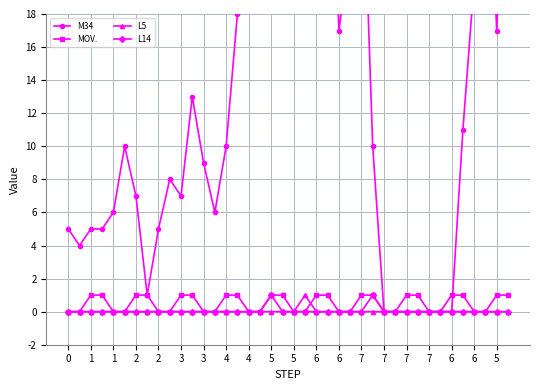

How many interior local valleys does the M34 series have?

7